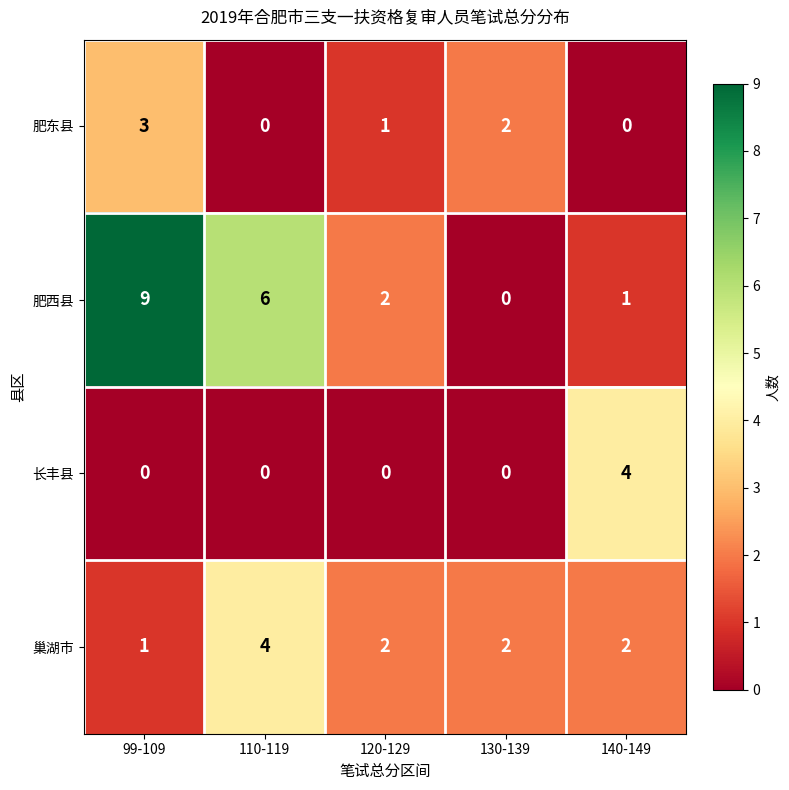

Reading left to right, list all the values displayed in this chart.

肥东县: 3	0	1	2	0
肥西县: 9	6	2	0	1
长丰县: 0	0	0	0	4
巢湖市: 1	4	2	2	2